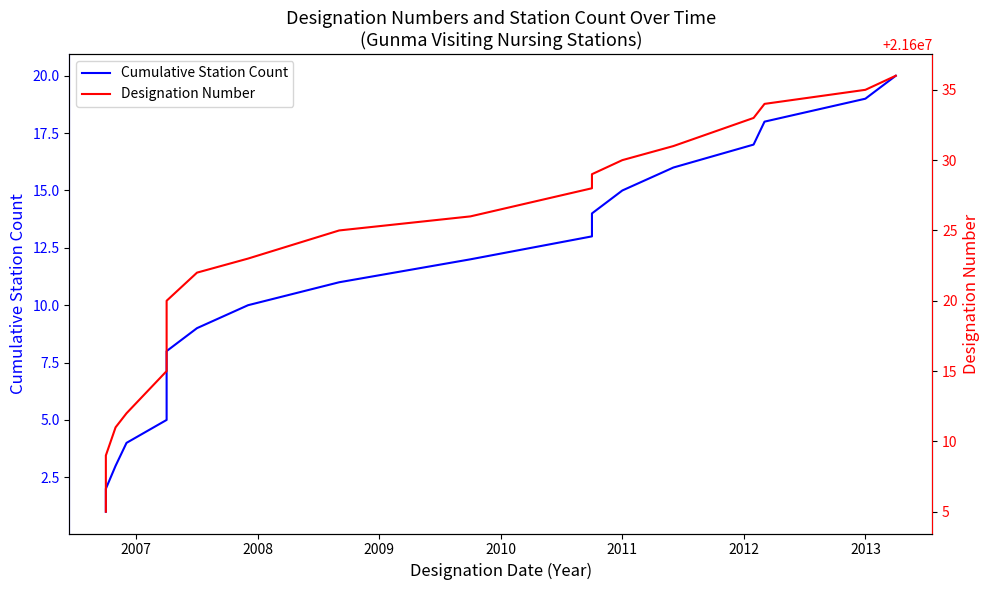

How many values in the Designation Number series exceed 21600025?

9